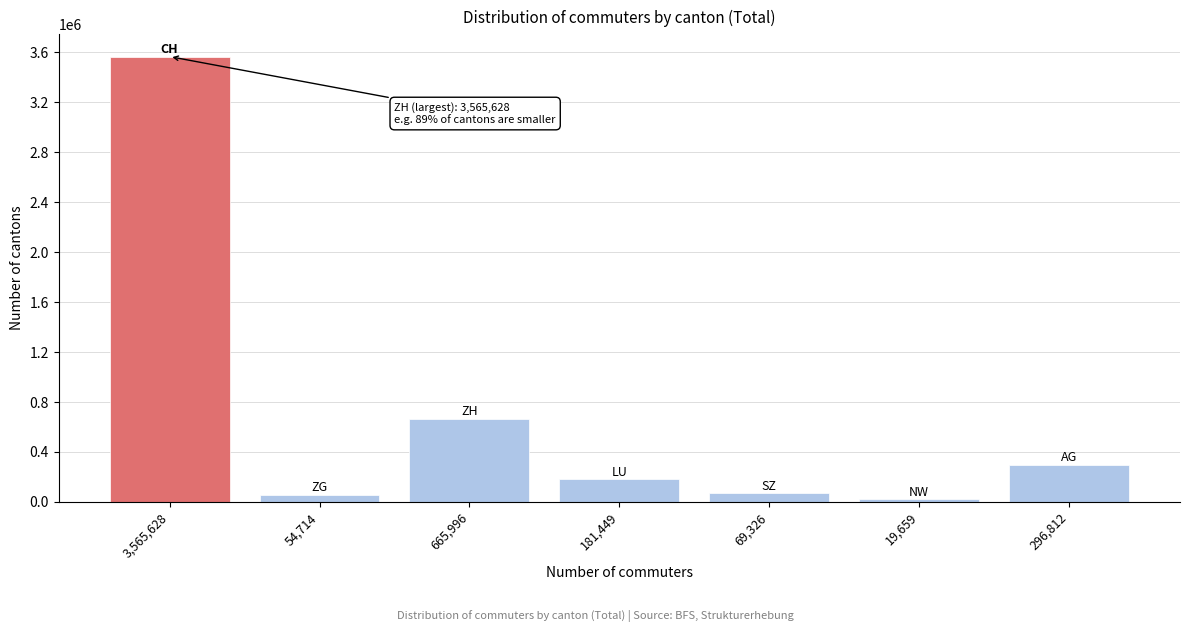

What is the difference between the second highest and second lowest values?

611282